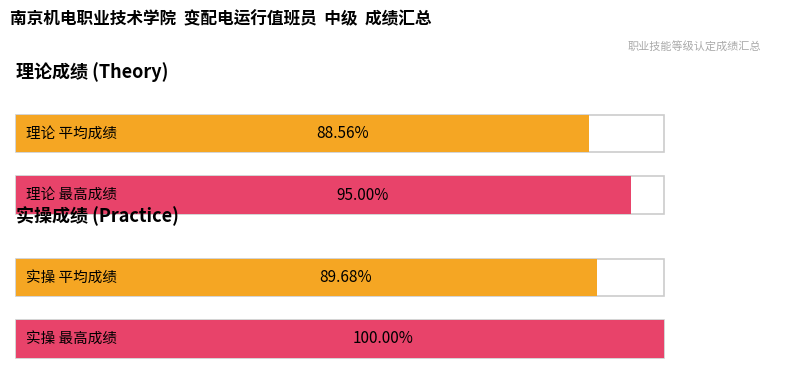

What is the highest value of the 理论成绩 series?

95